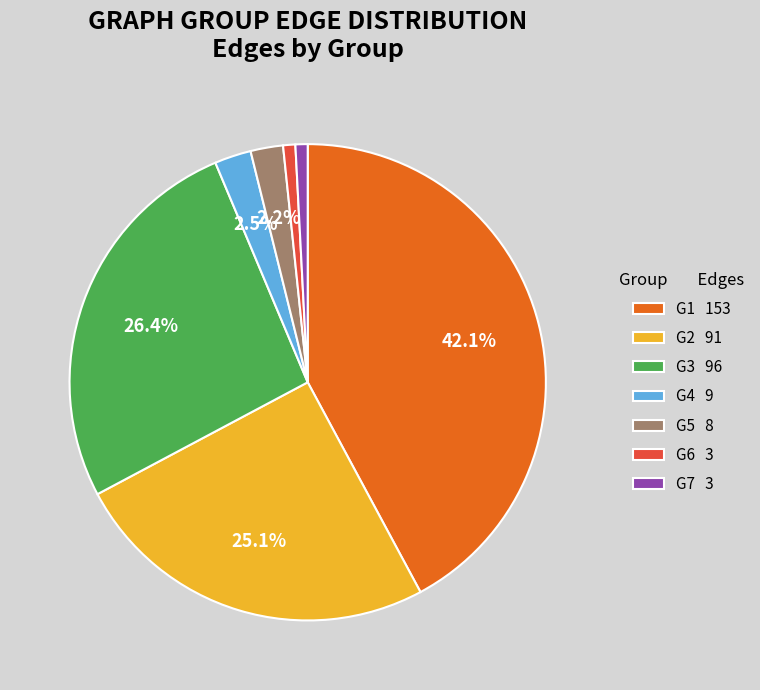

Does any single category account for the majority?

No